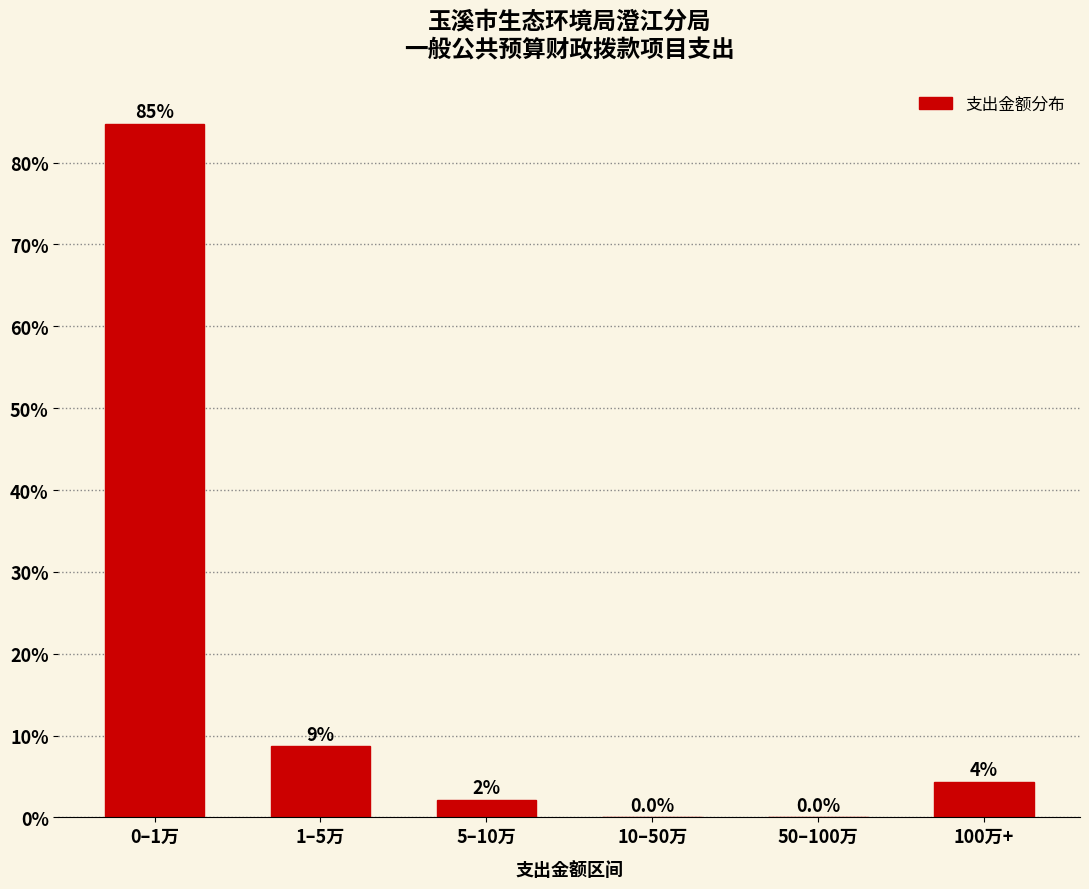

The value at 1–5万 is 8.7. True or false?

True